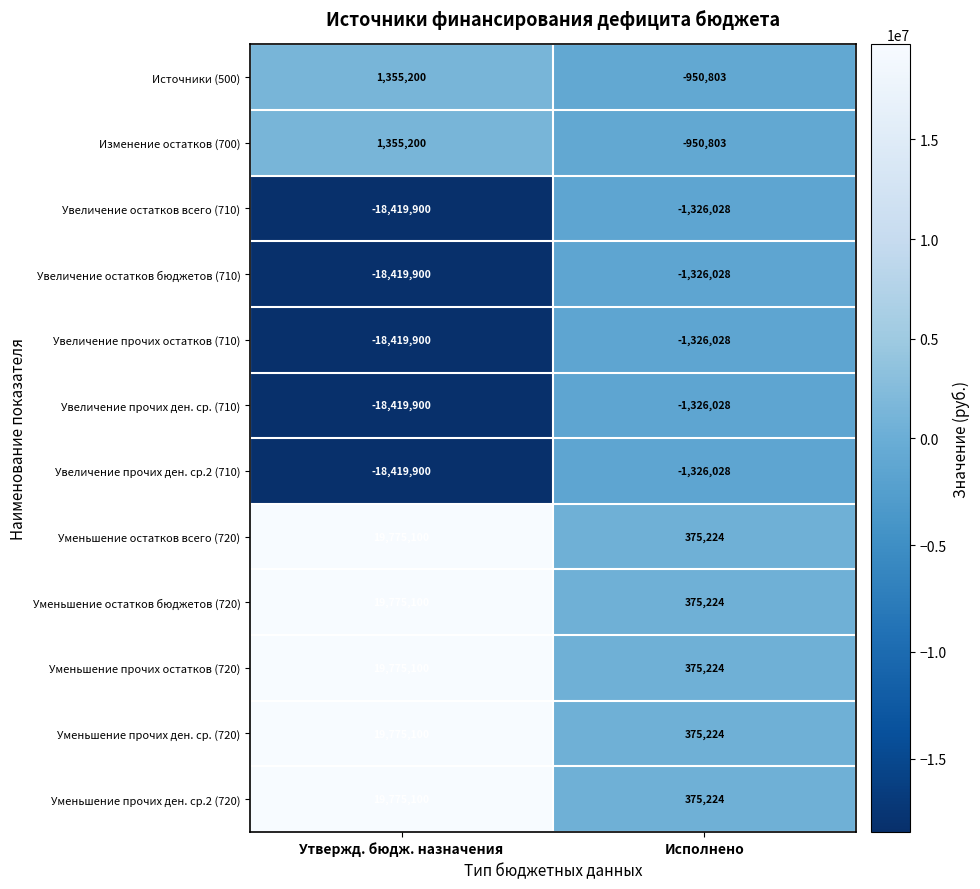

Where is Увеличение остатков бюджетов (710) nearest to the value -9872964?

Утвержд. бюдж. назначения